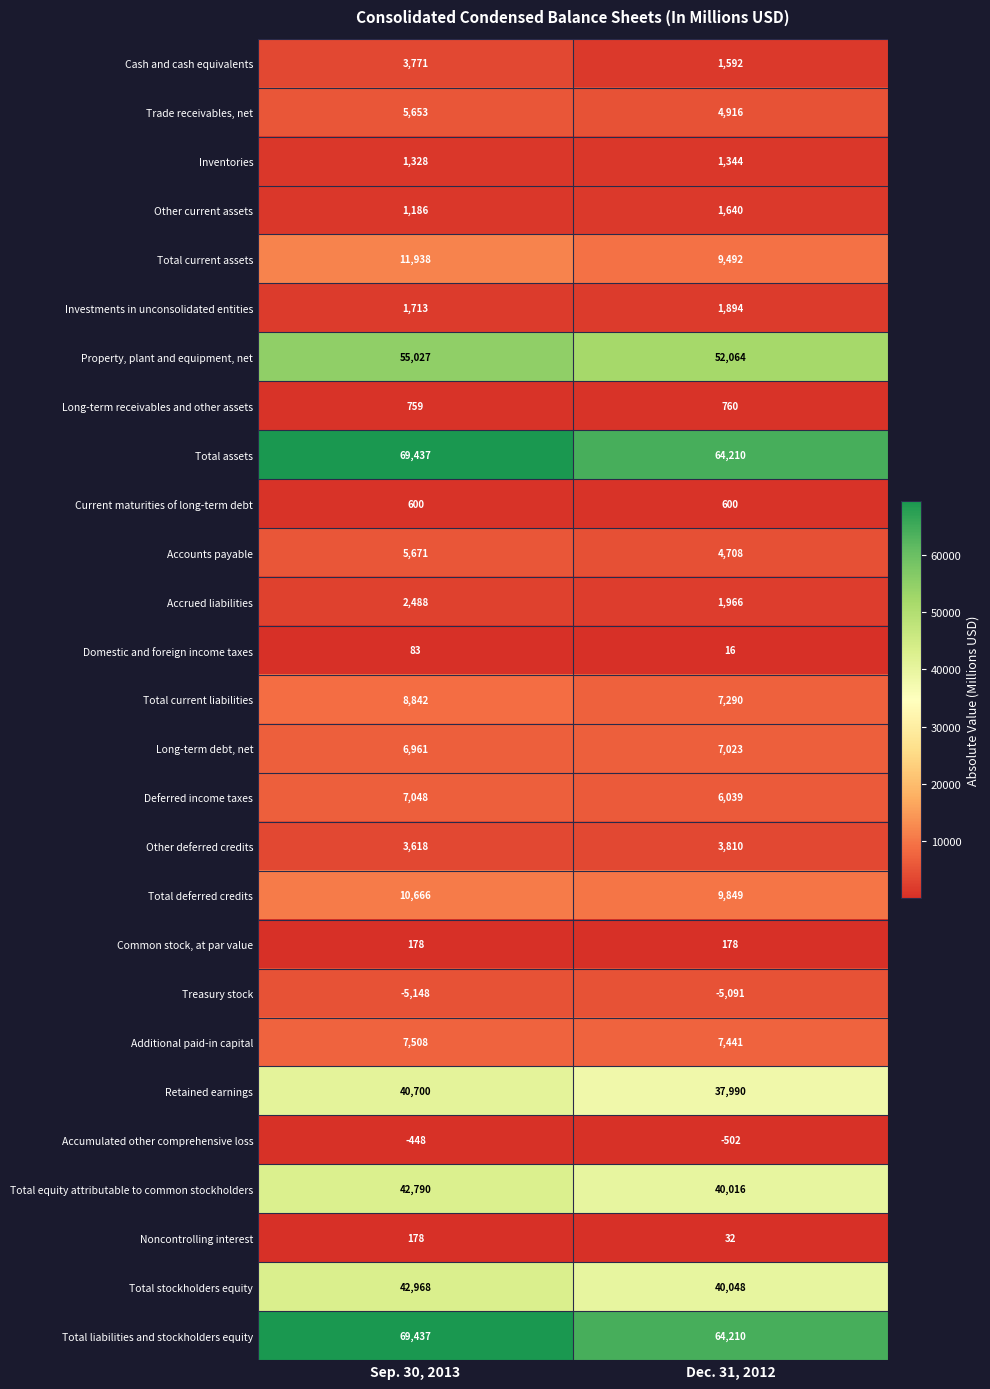

At which category does the chart reach its minimum across all series?

Sep. 30, 2013